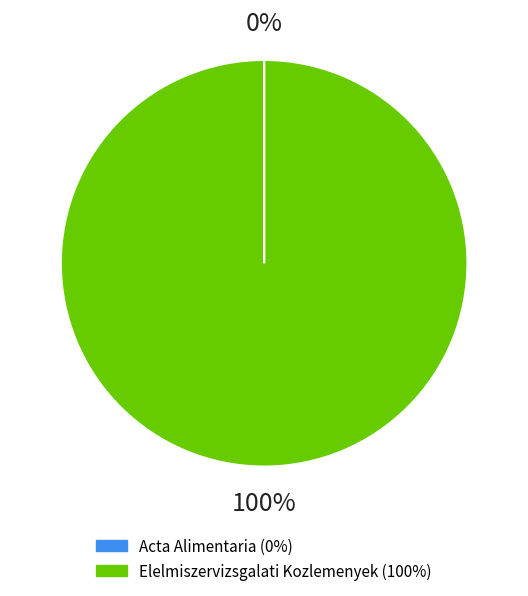

Which category has the biggest portion of the pie?

Elelmiszervizsgalati Kozlemenyek